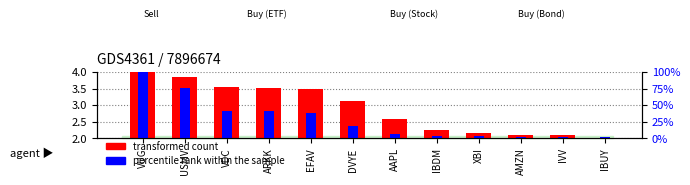

List the series in order of their overall mean, lowest first.

percentile rank within the sample, transformed count